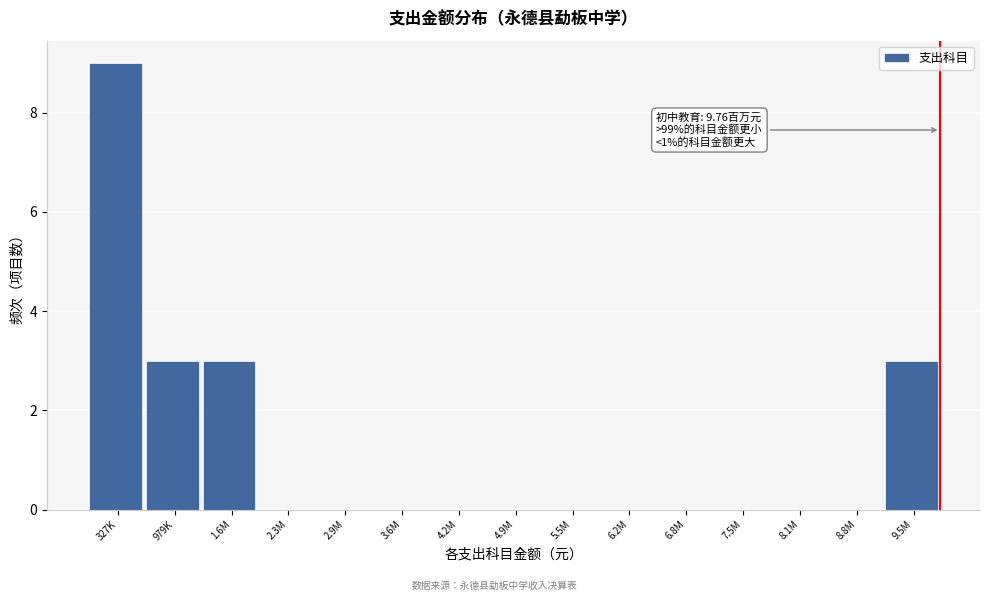

Reading left to right, extract all data points from this chart.

327K=9	979K=3	1.6M=3	2.3M=0	2.9M=0	3.6M=0	4.2M=0	4.9M=0	5.5M=0	6.2M=0	6.8M=0	7.5M=0	8.1M=0	8.8M=0	9.5M=3